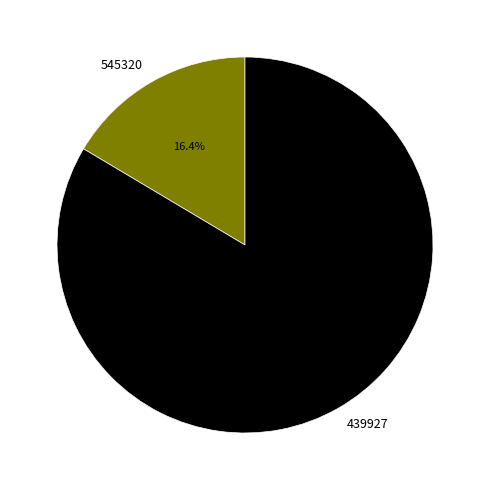

True or false: 439927 accounts for 97% of the total.

False